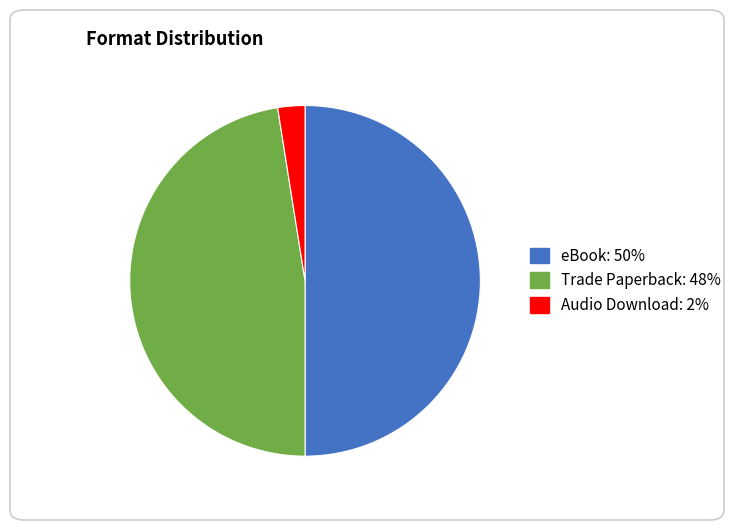

What is the smallest slice in the pie chart?

Audio Download